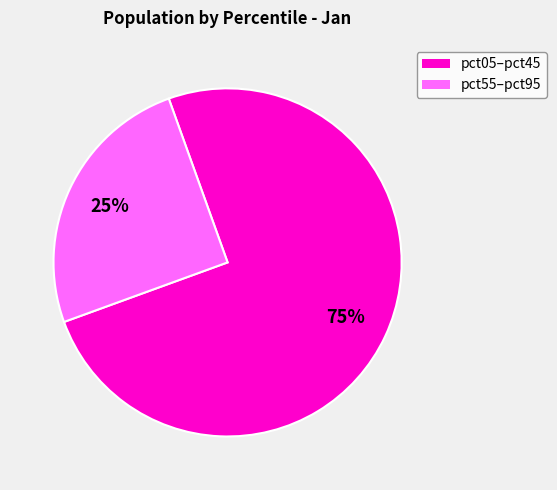

Is there a majority slice in this chart?

Yes